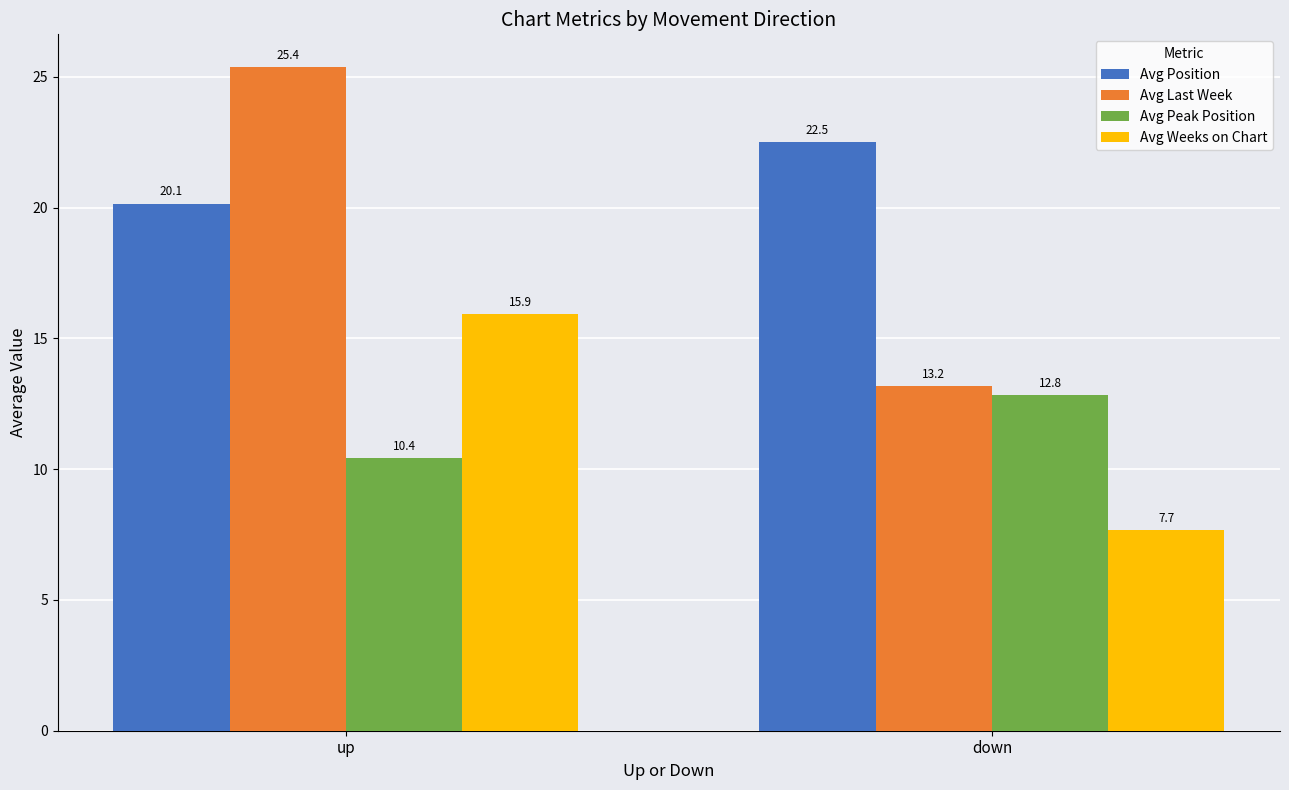

Which series has the largest range (max minus min)?

Avg Last Week